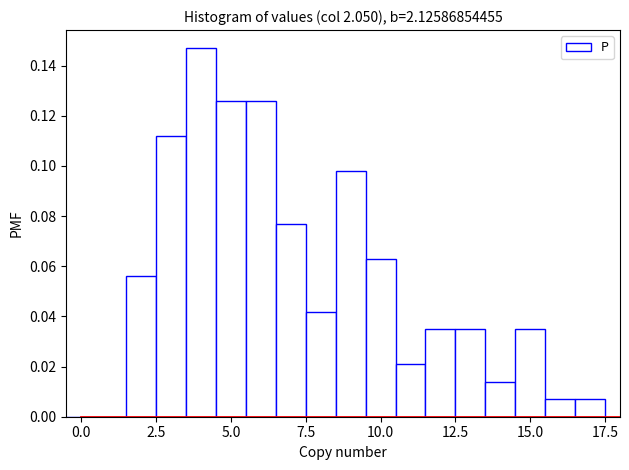

Around what value on the x-axis is the tallest bar? Give the approximate position of its centre, as read against the axis.

4.0